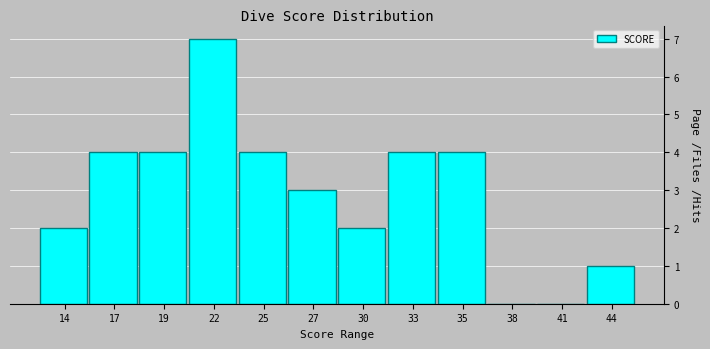

Reading left to right, list all the values displayed in this chart.

14=2	17=4	19=4	22=7	25=4	27=3	30=2	33=4	35=4	38=0	41=0	44=1